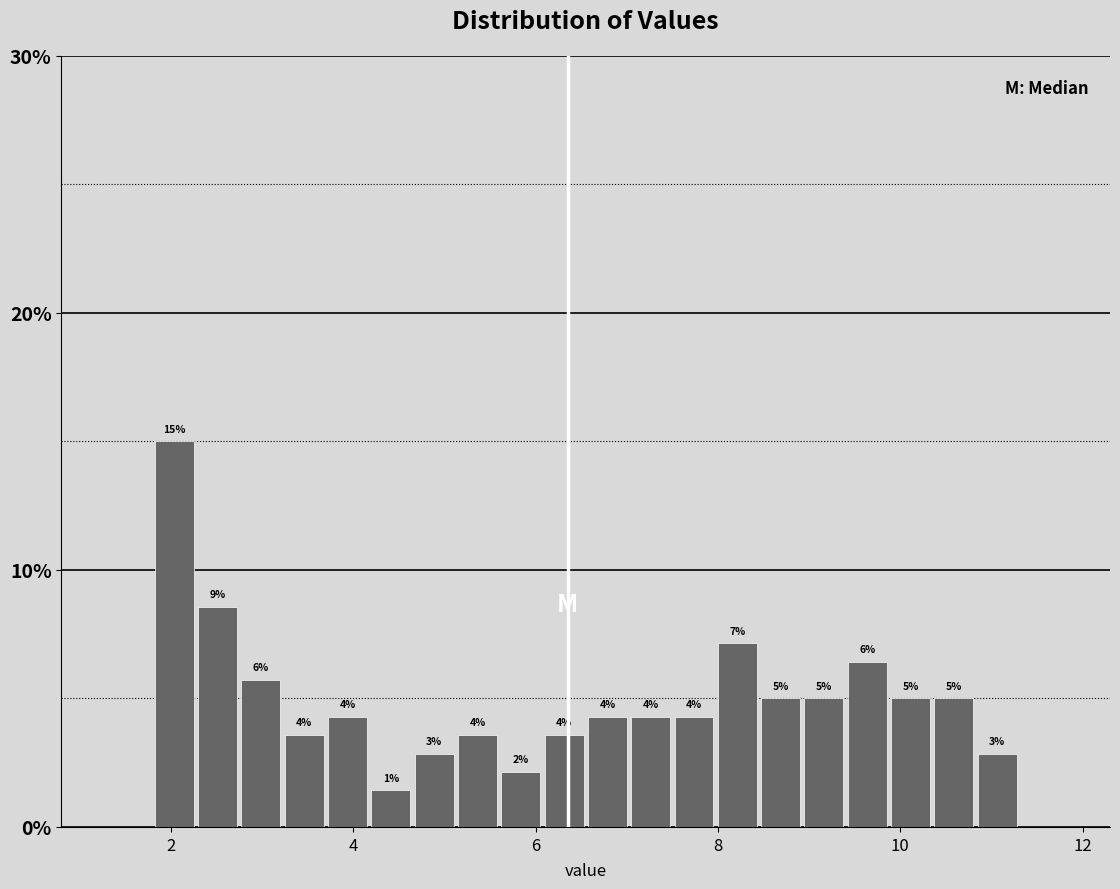

Read against the x-axis, roughly where is the centre of the tallest bar?

2.0